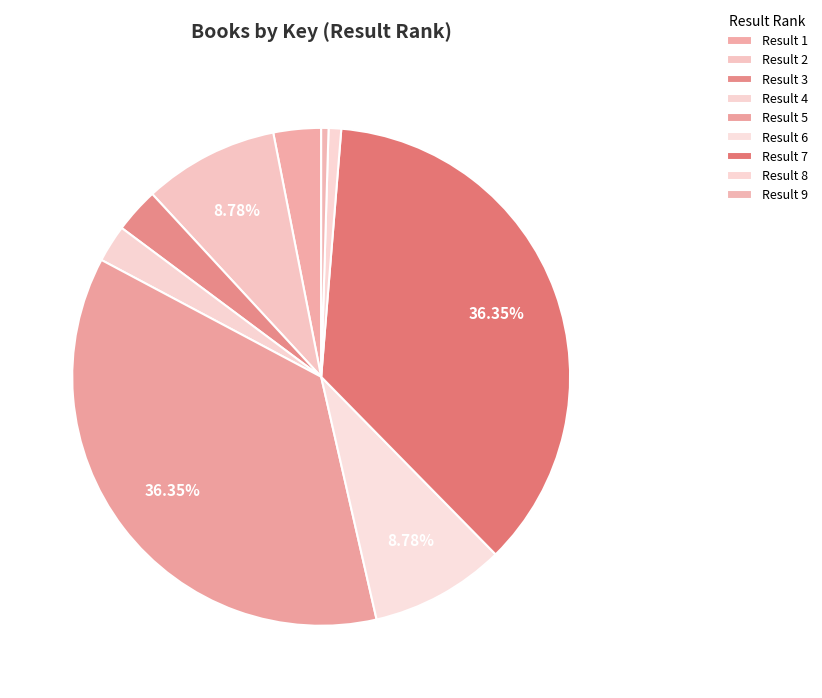

Count the number of slices in the pie.

9